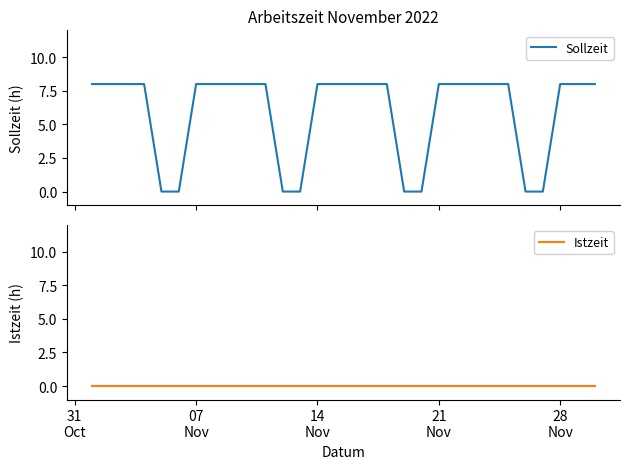

Which series has the largest range (max minus min)?

Sollzeit